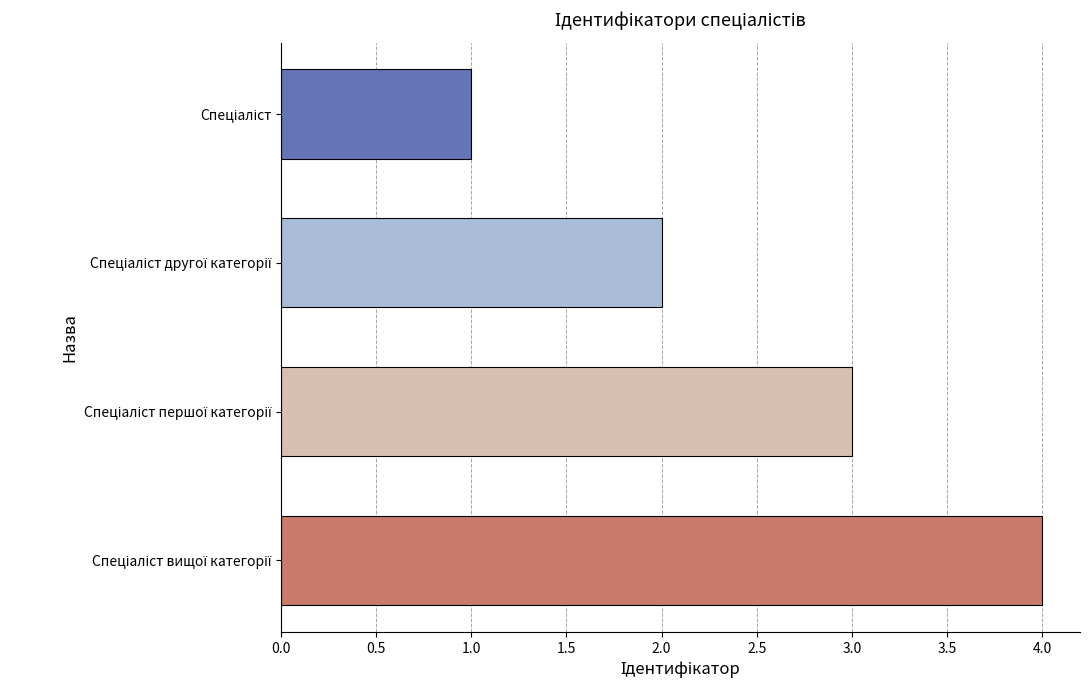

What is the greatest value displayed?

4